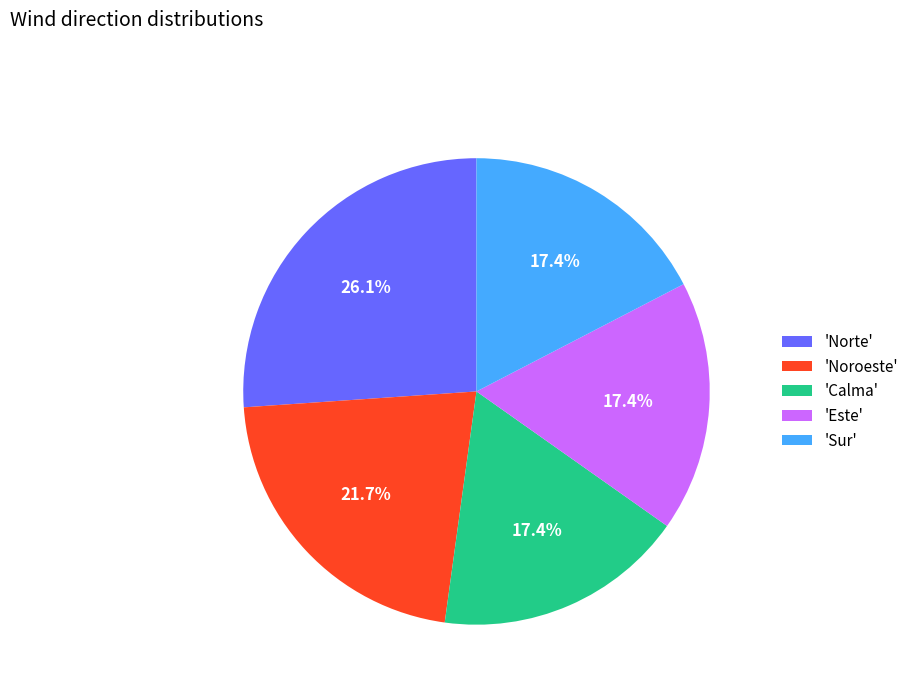

How many slices are in this pie chart?

5